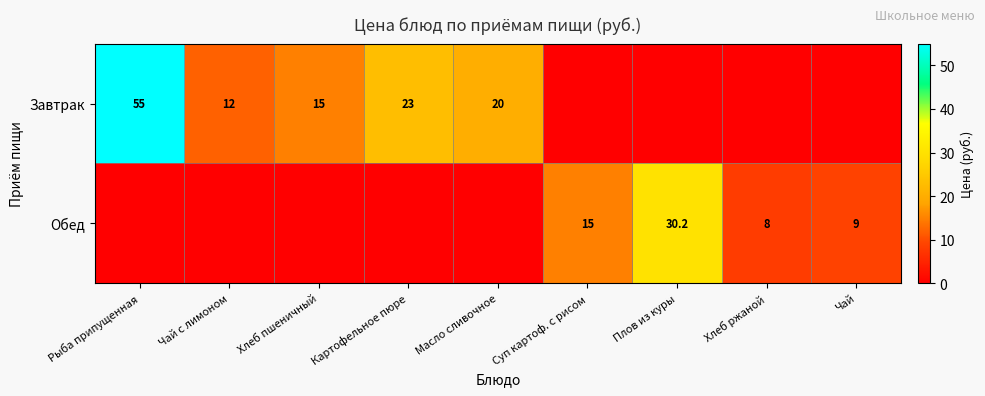

At how many categories does at least one series exceed 50?

1